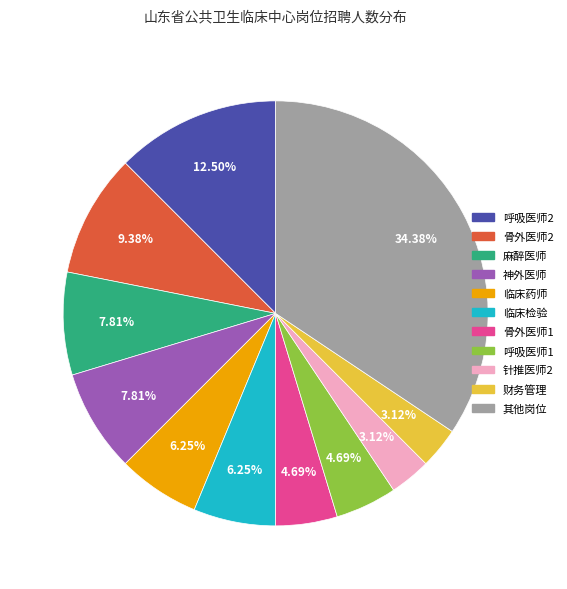

Does any single category account for the majority?

No